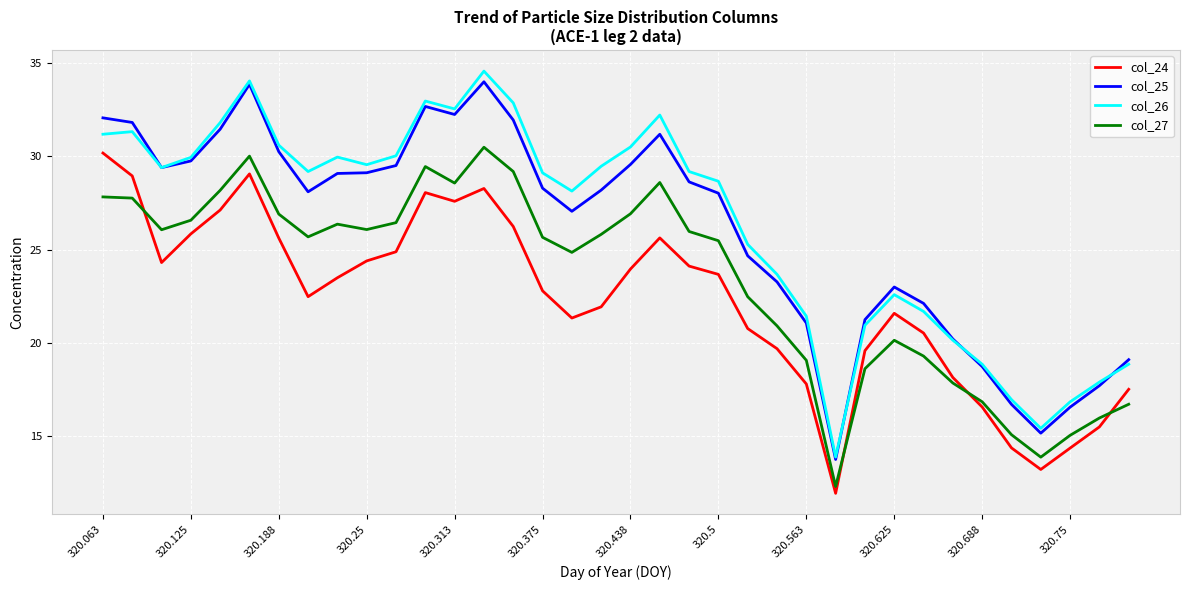

What is the average value of the col_25 series?

26.1